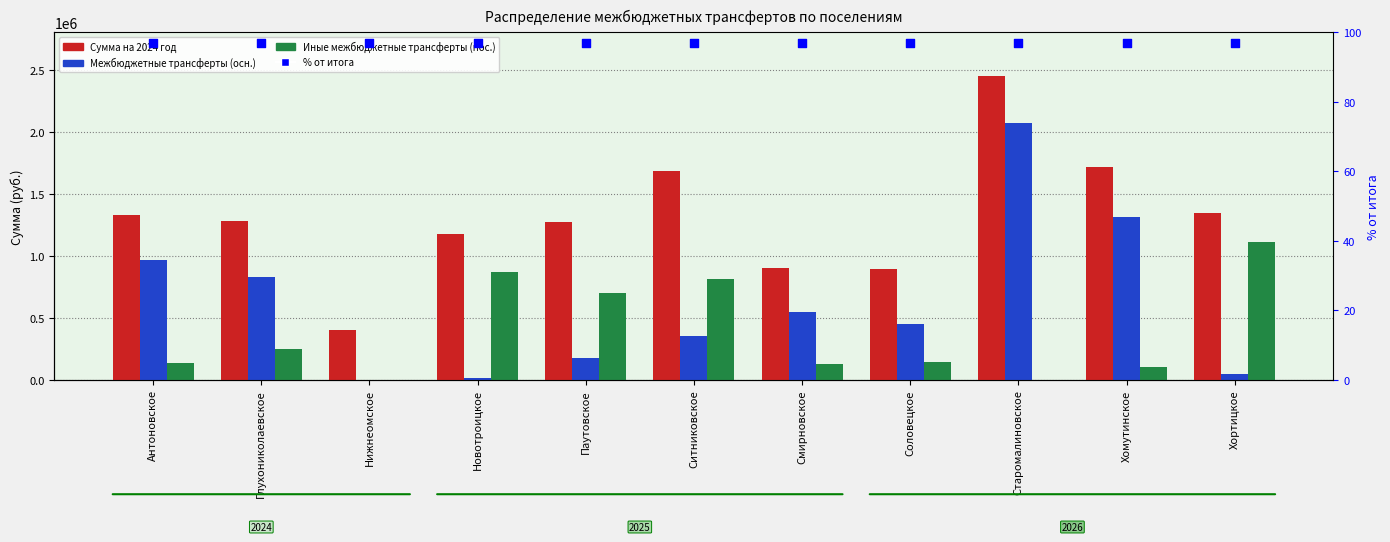

Which series contains the highest Y value?

Сумма на 2024 год